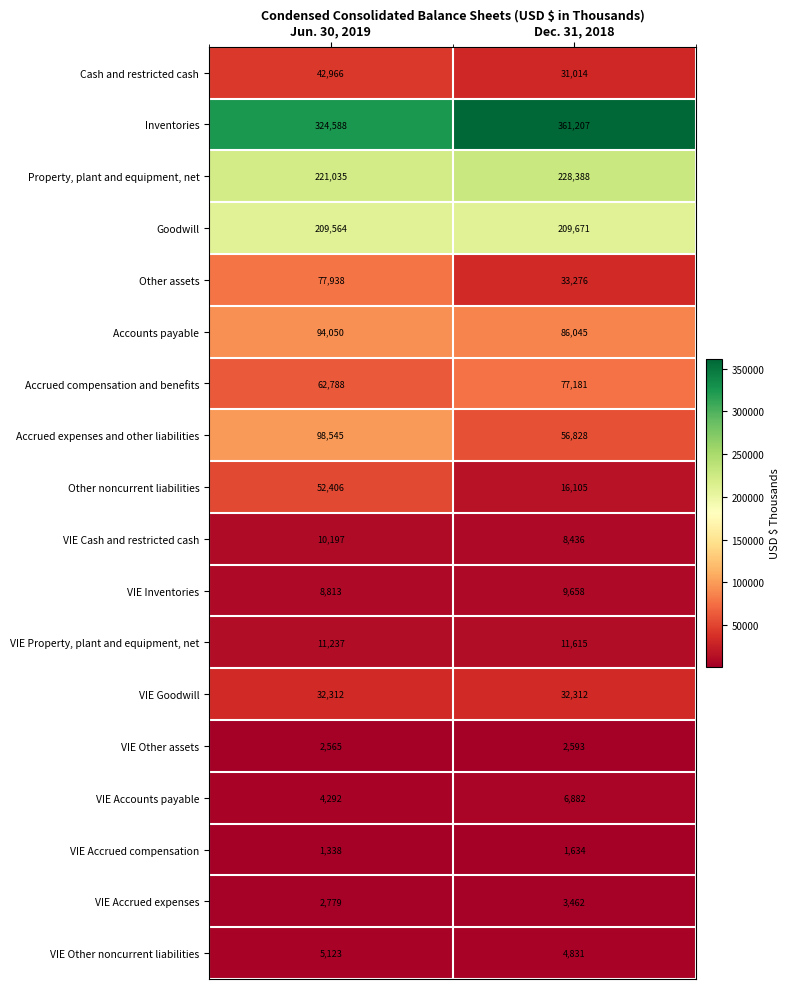

Rank the categories by Other assets value from highest to lowest.

Jun. 30, 2019, Dec. 31, 2018